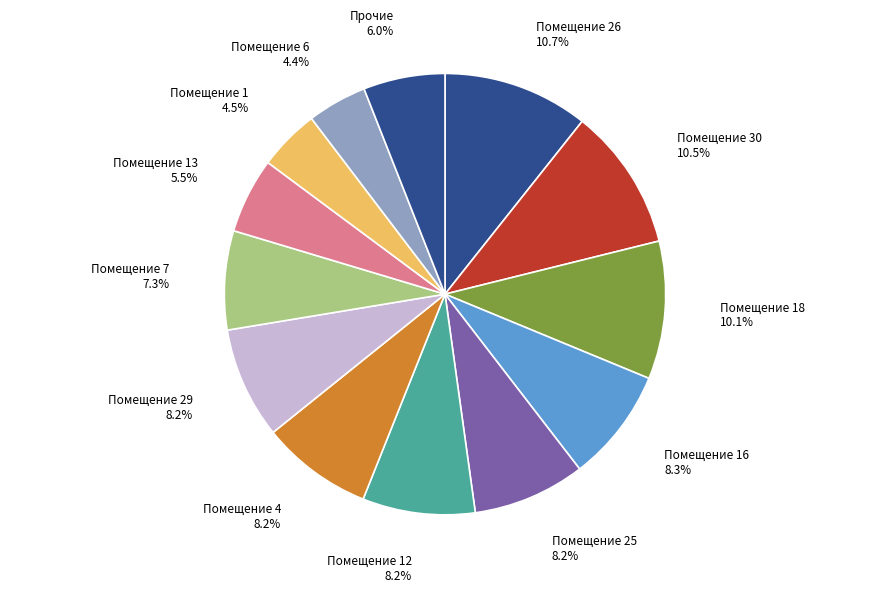

How much of the chart is everything except Помещение 7?

92.7%